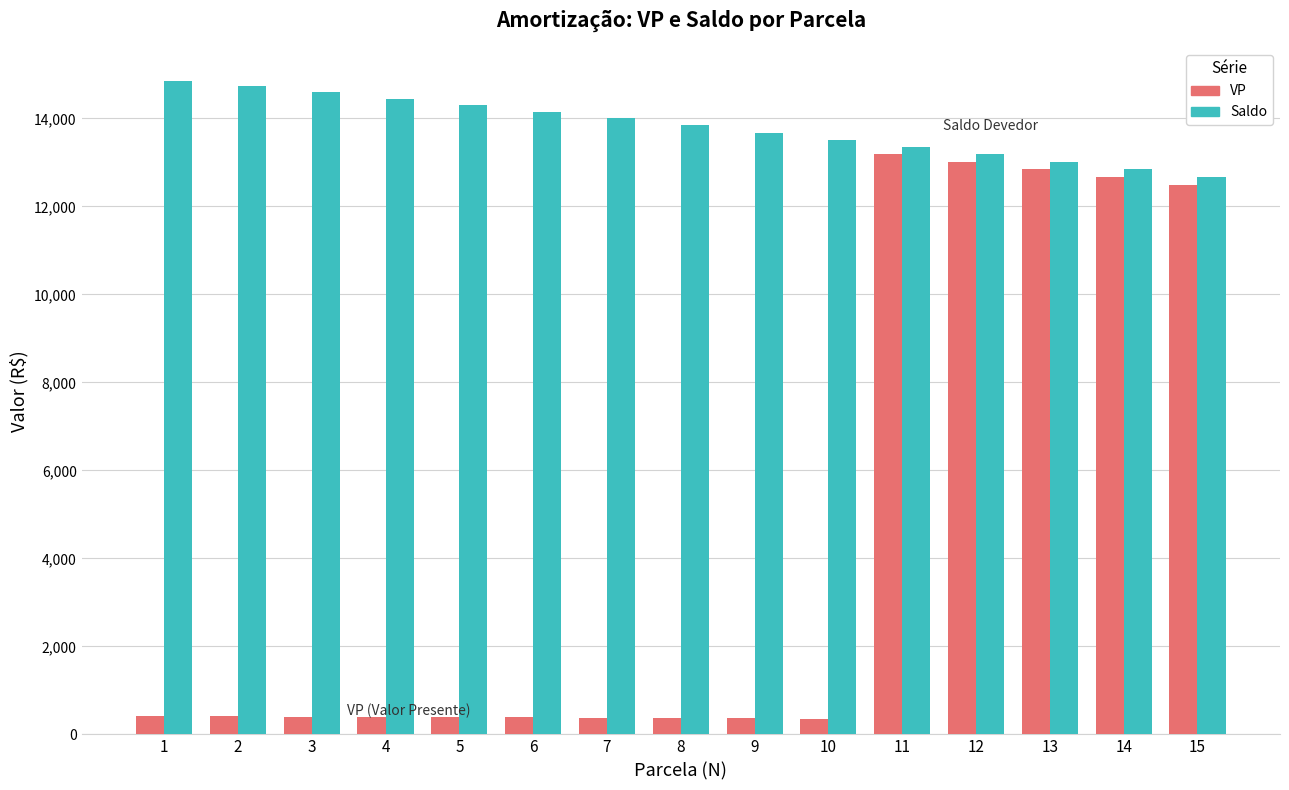

What is the difference between the highest and lowest values at 7?

13625.3